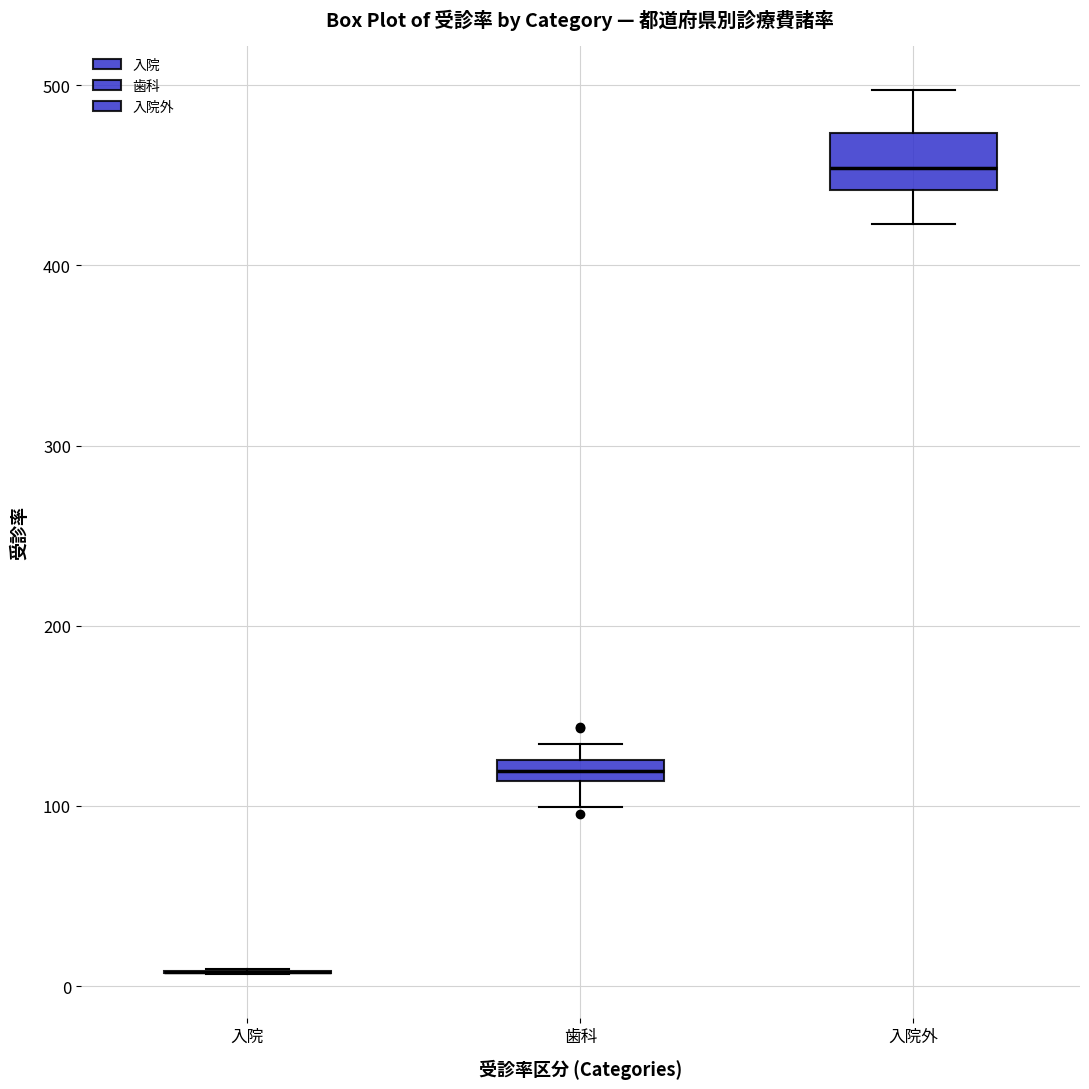

Which box is the tallest, from its lower edge to its upper edge?

入院外